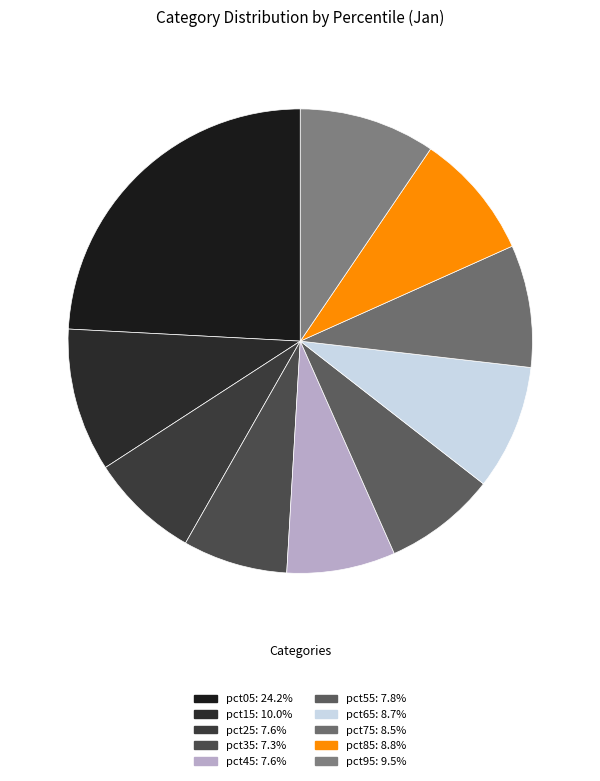

To the nearest percent, what is the average slice percentage?

10%